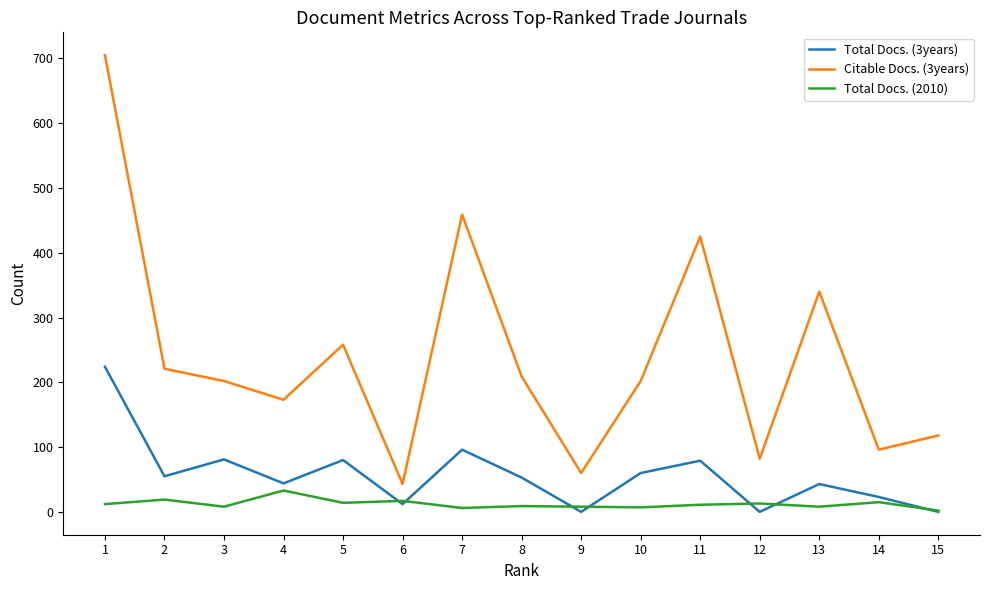

Is the value of Citable Docs. (3years) at 13 greater than the value of Total Docs. (2010) at 10?

Yes